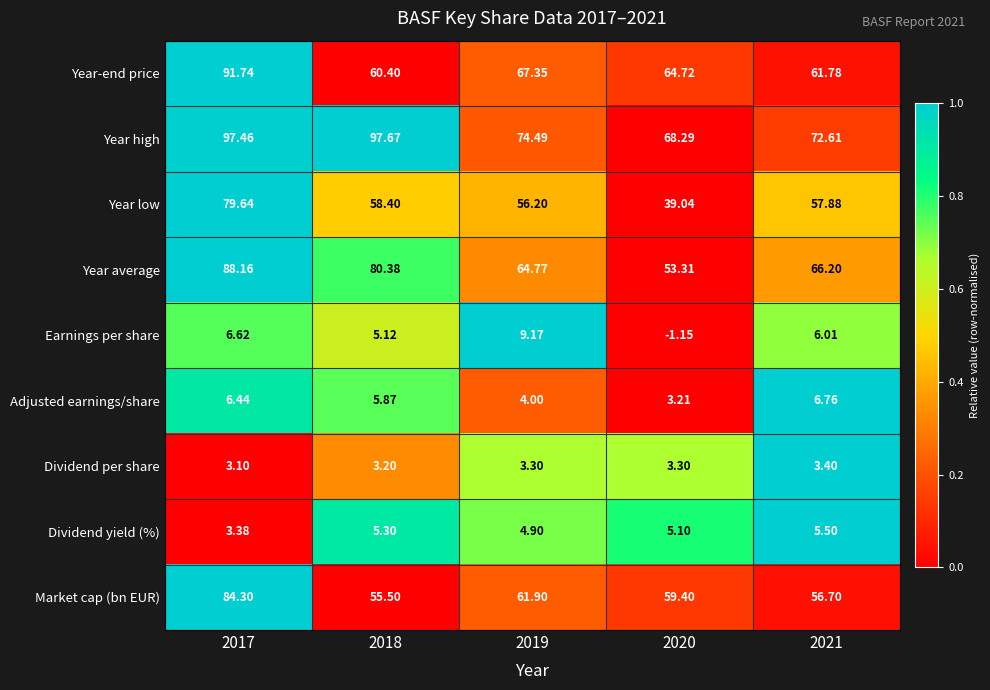

Which series has the widest spread of values?

Year low